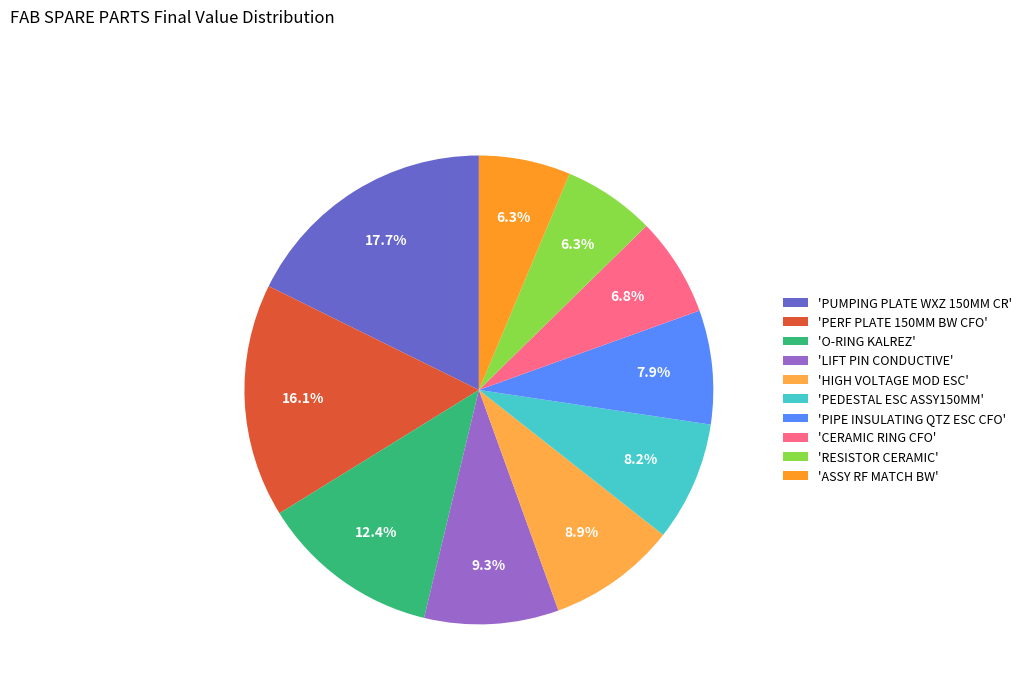

How many slices are in this pie chart?

10